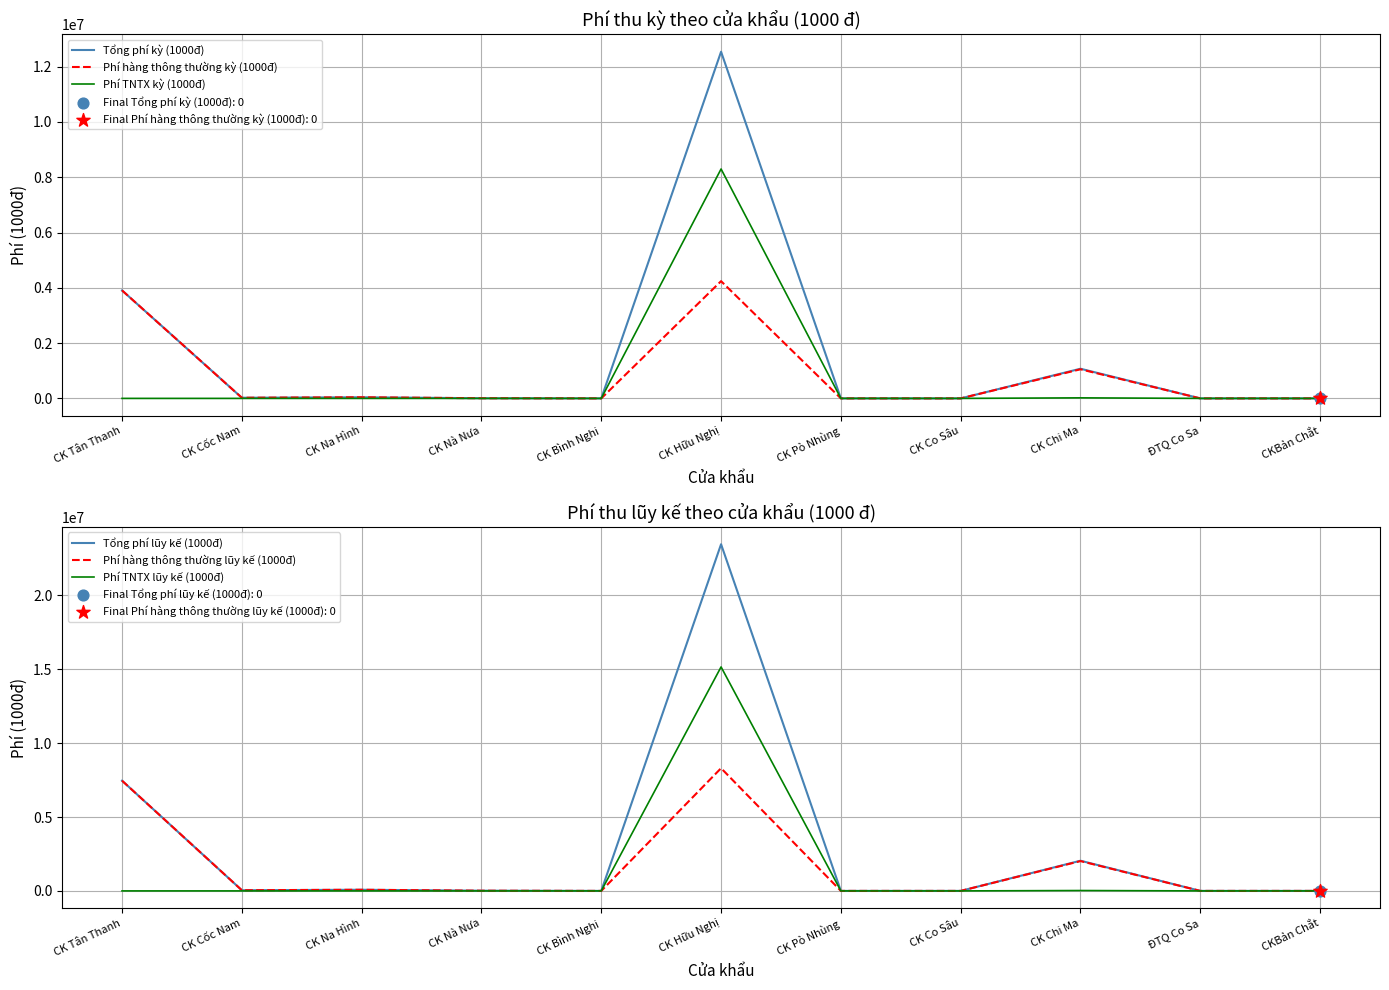

Which series reaches the maximum Y coordinate?

Tổng phí lũy kế (1000đ)